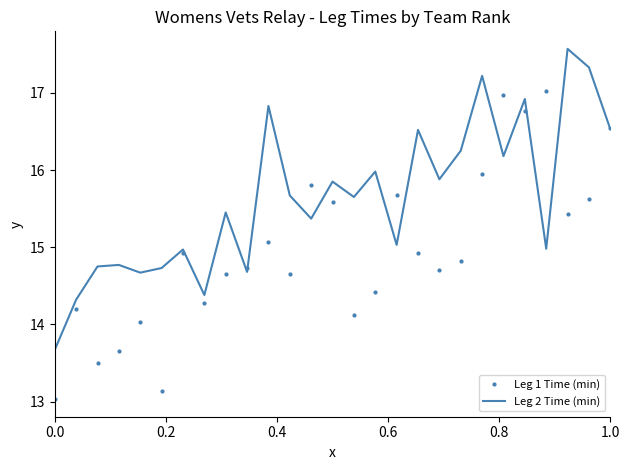

True or false: Leg 2 Time (min) and Leg 1 Time (min) cross at least once.

True